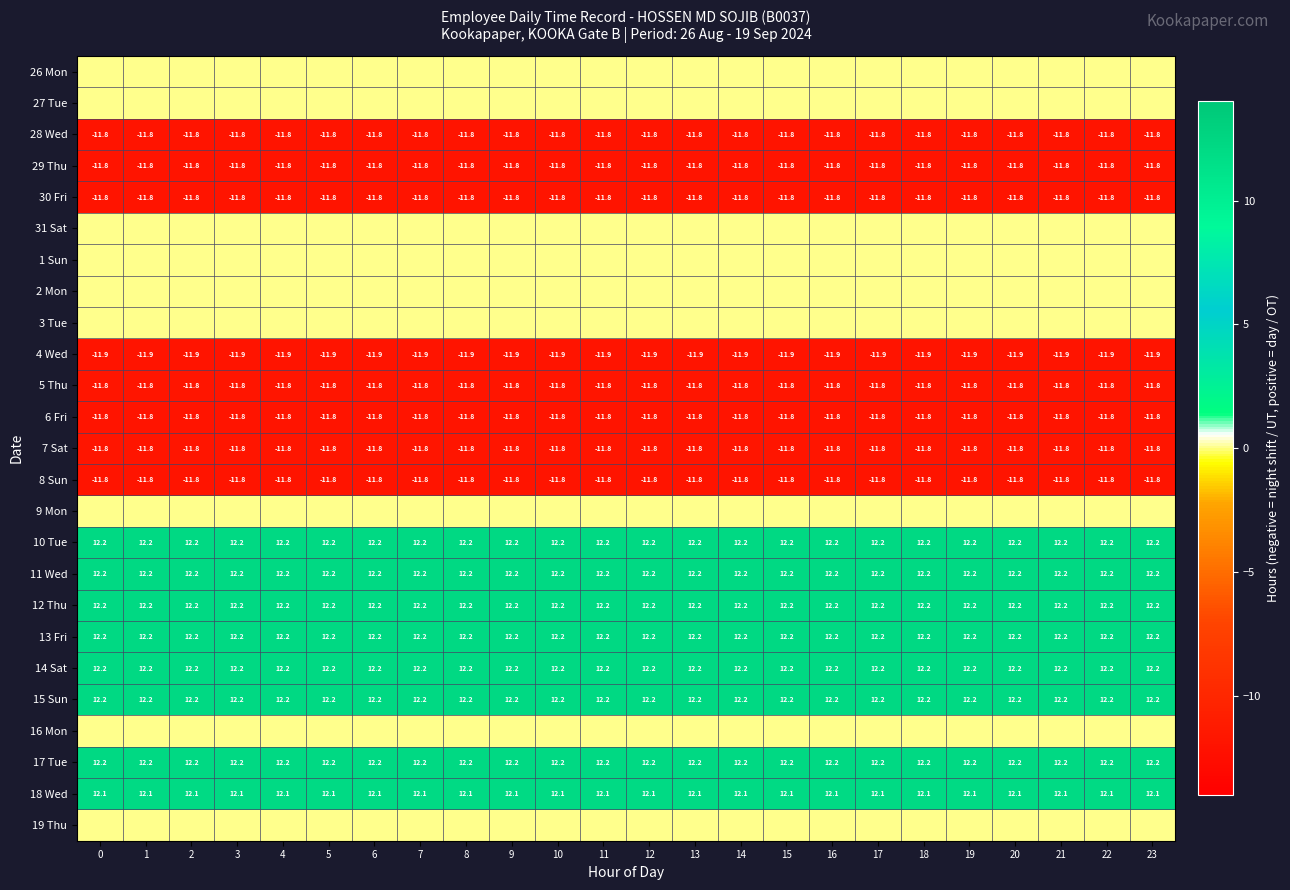

The 7 Sat series shows -2.5 at 12. True or false?

False